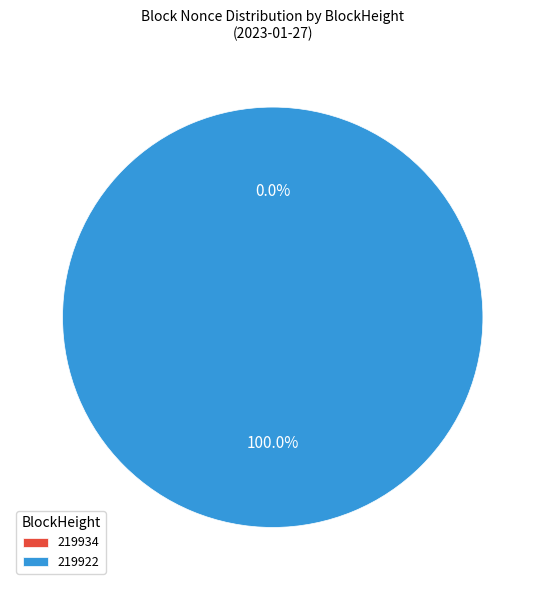

Rank the categories by value from lowest to highest.

219934, 219922